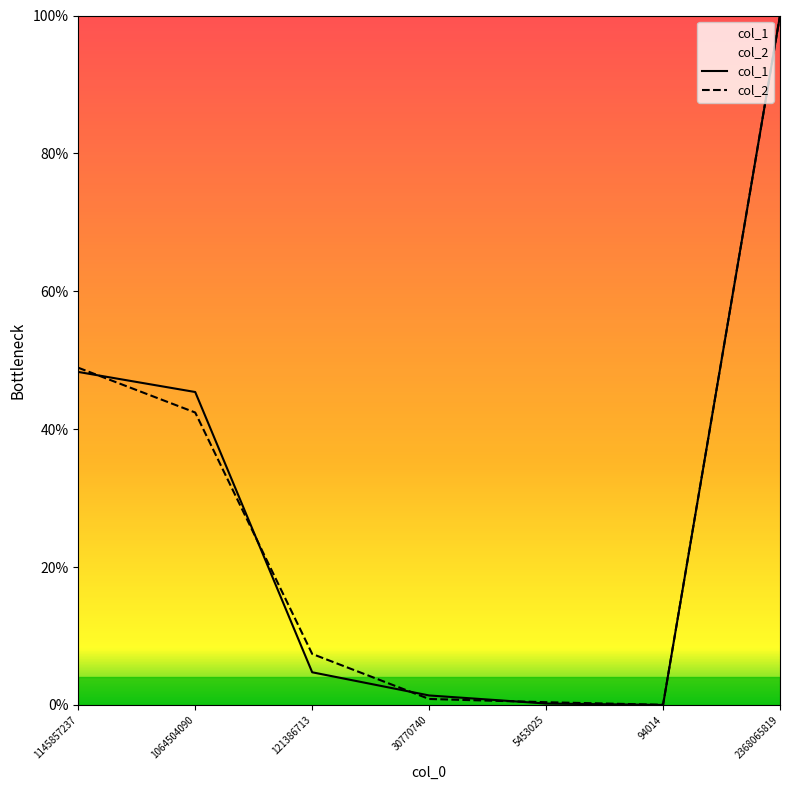

Where do col_2 and col_1 first cross each other?

1145857237 and 1064504090